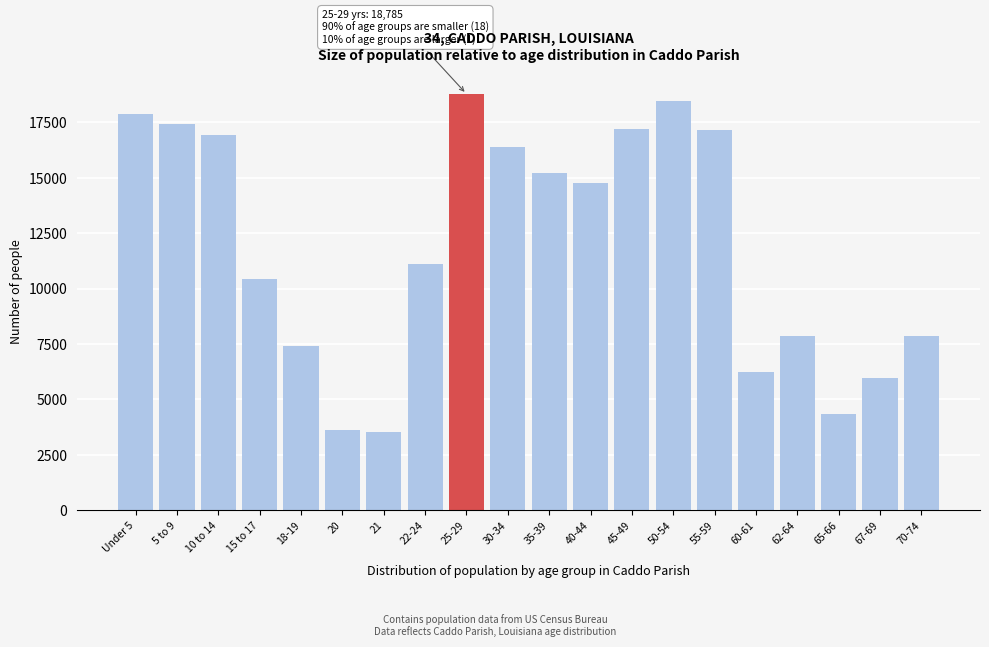

What is the greatest value displayed?

18785